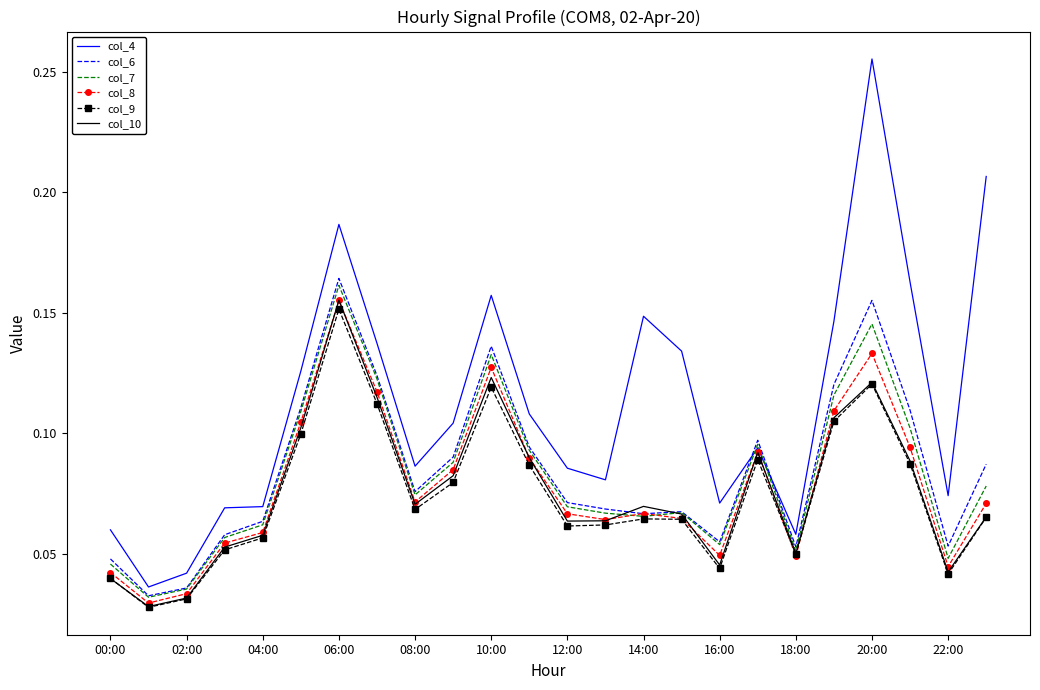

Which series has the largest range (max minus min)?

col_4